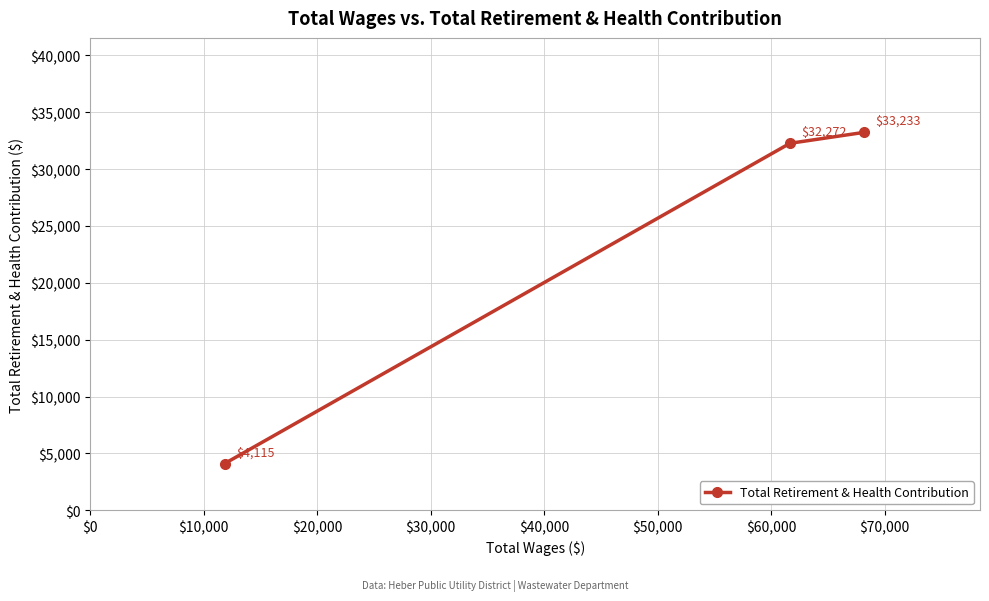

Reading left to right, list all the values displayed in this chart.

4115	32272	33233